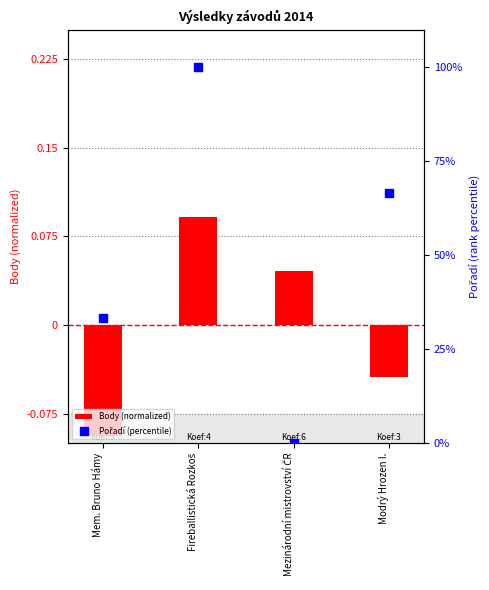

Which series contains the lowest Y value?

Body (normalized)